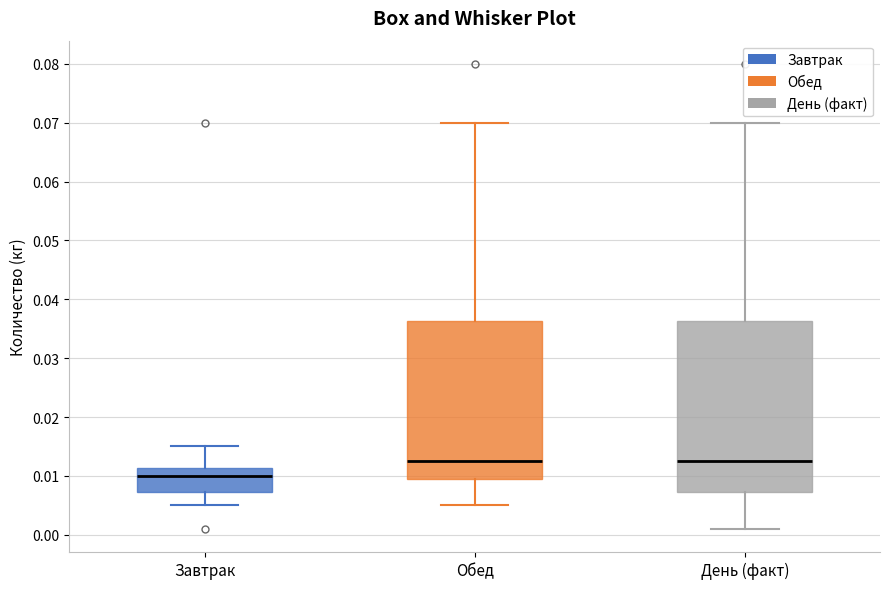

Reading left to right, read every box against the y-axis: the position of its median line, the range the box covers, and the ends of its whiskers. The values are not printed on the chart, so give them approximately, as read against the axis.

Завтрак: median 0.010, box 0.007 to 0.011, whiskers 0.005 to 0.015
Обед: median 0.013, box 0.010 to 0.036, whiskers 0.005 to 0.070
День (факт): median 0.013, box 0.007 to 0.036, whiskers 0.001 to 0.070